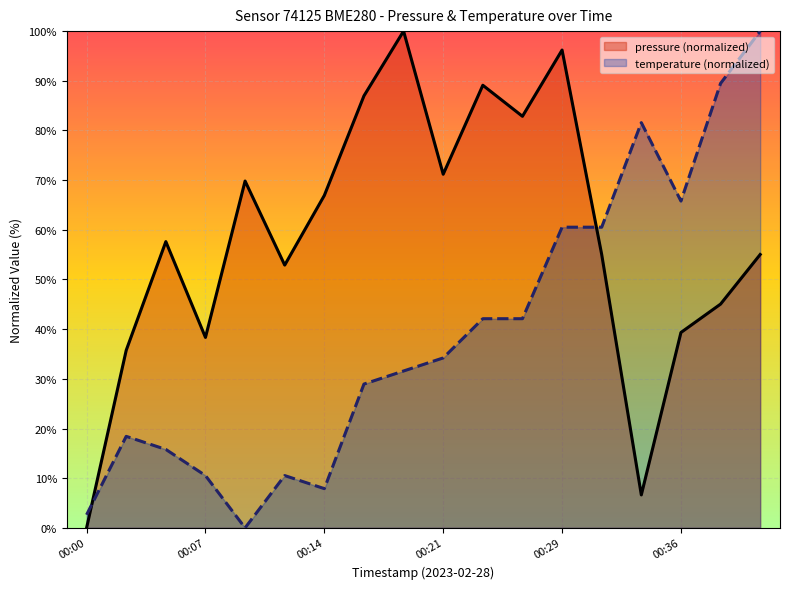

How many distinct data groups are displayed?

2